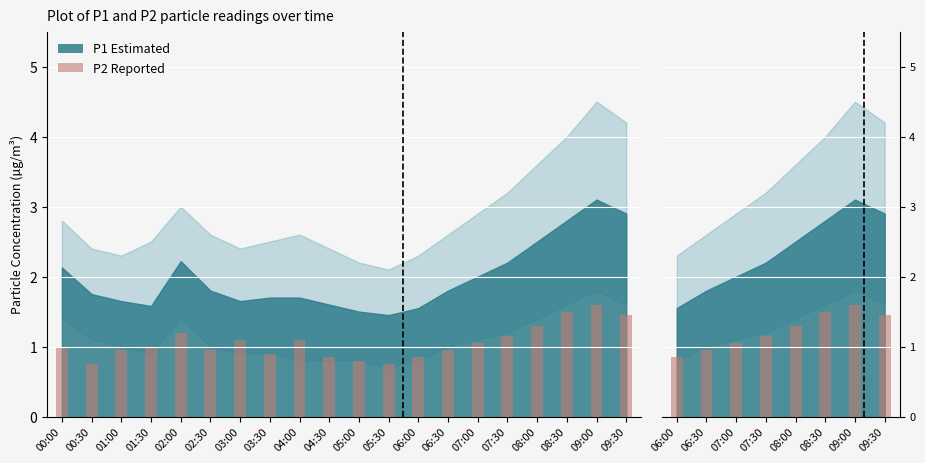

True or false: the data shows 1.8 at 08:00.

False